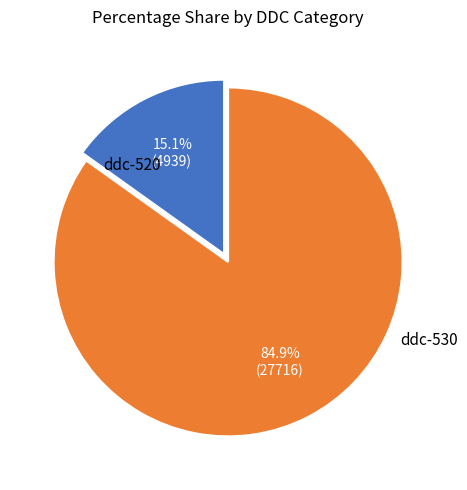

Is there a majority slice in this chart?

Yes